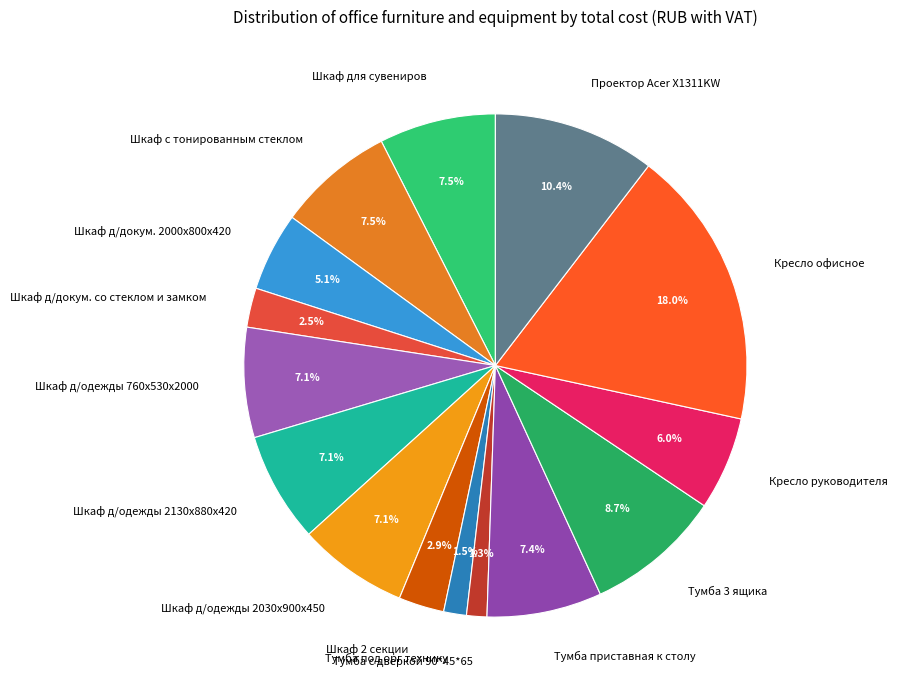

Approximately how many times larger is the value at Шкаф д/докум. 2000х800х420 compared to Кресло офисное?

0.3